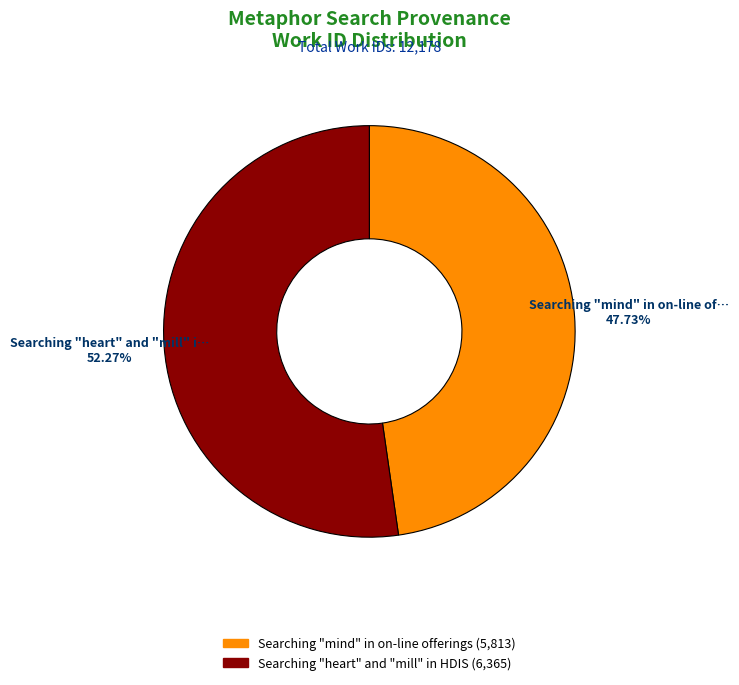

Is there a majority slice in this chart?

Yes